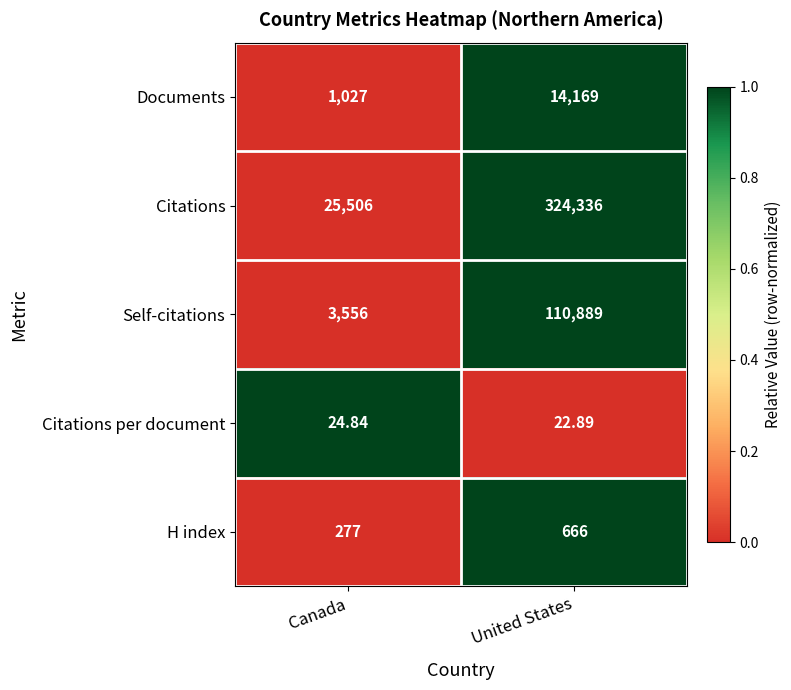

Which category has the lowest value across all series?

United States